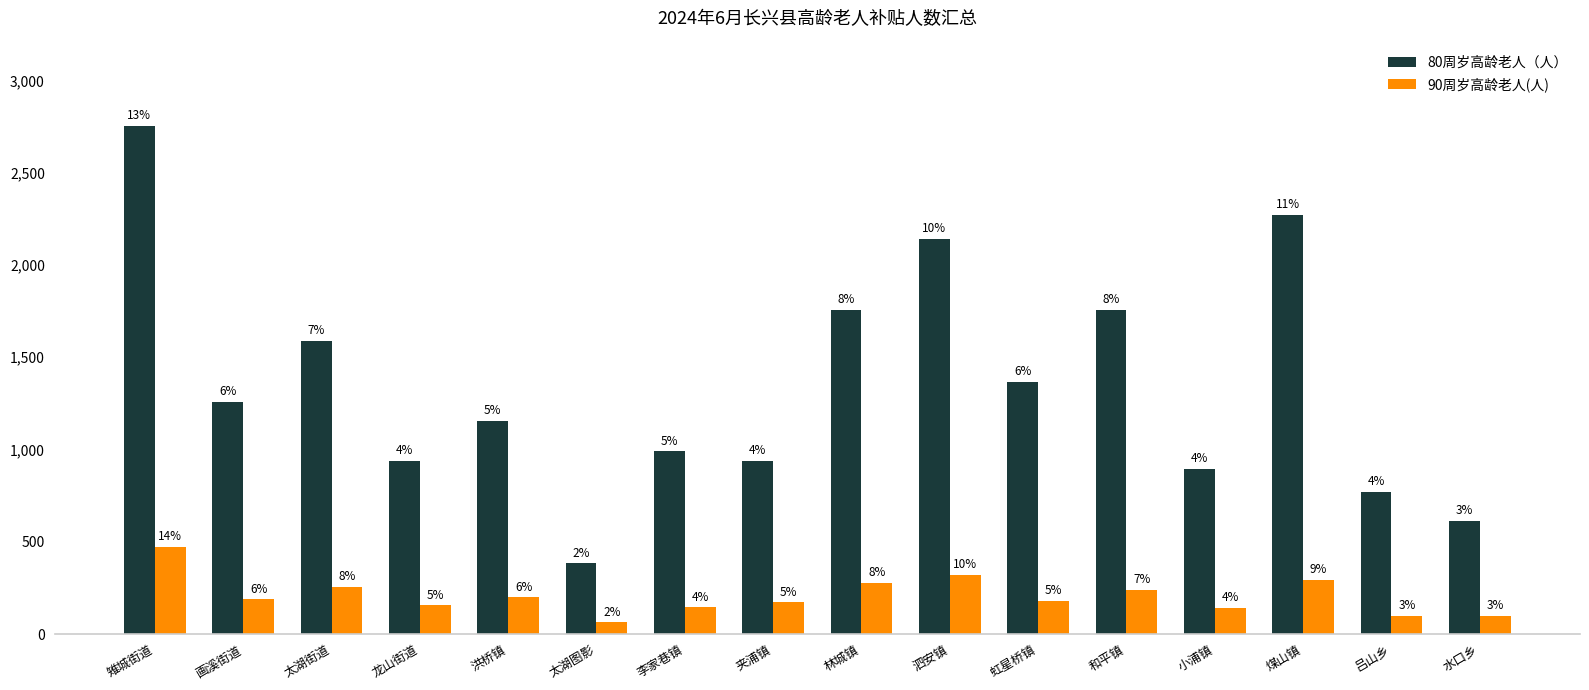

Are the bars horizontal?

No